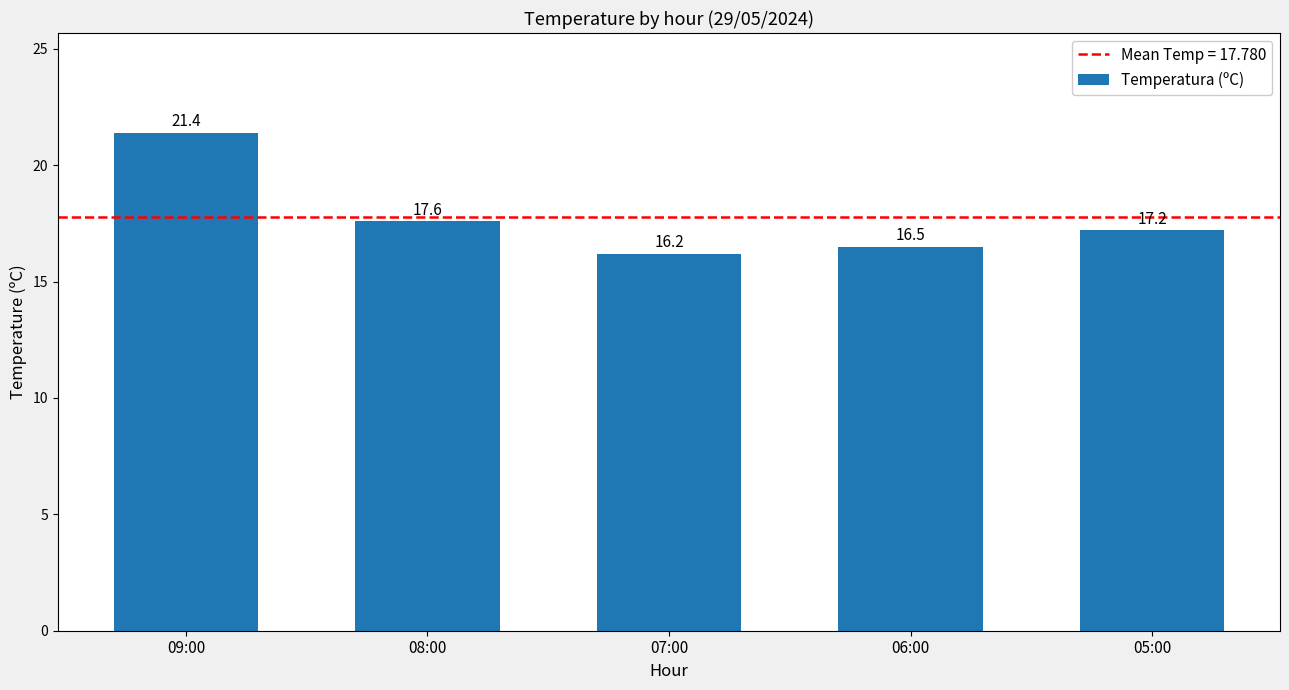

Rank the categories by value from highest to lowest.

09:00, 08:00, 05:00, 06:00, 07:00